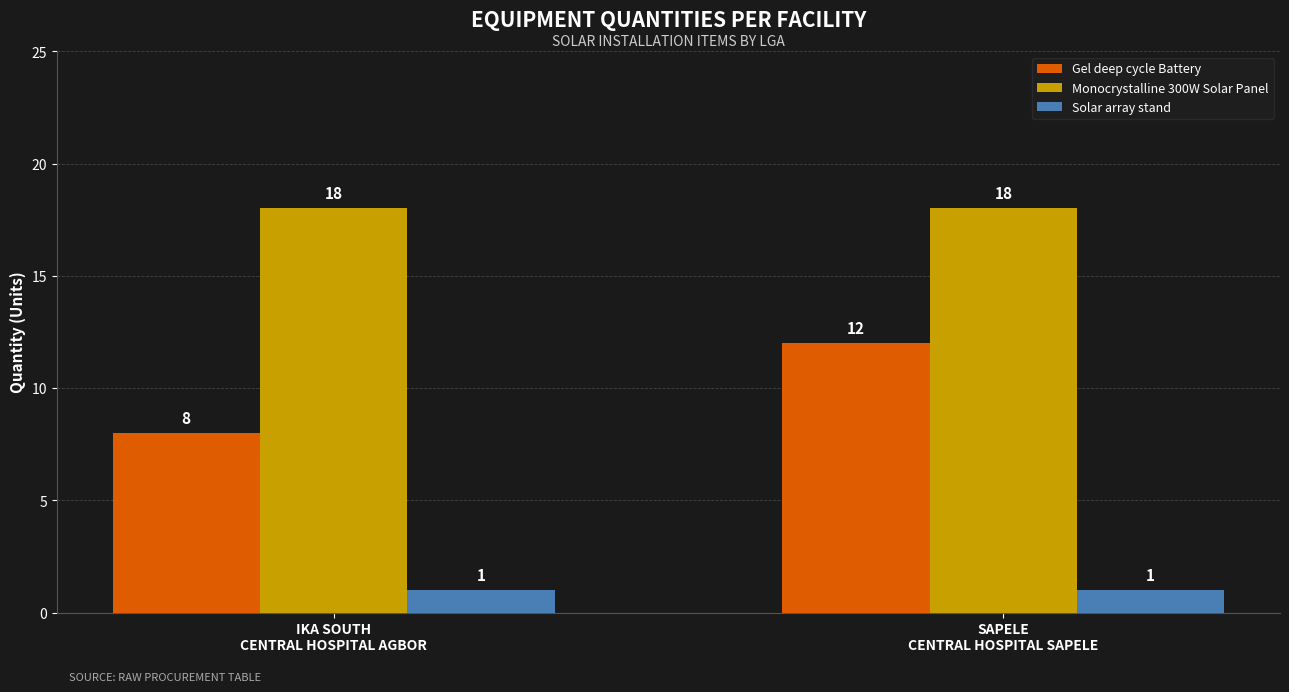

Is the value of Gel deep cycle Battery at SAPELE
CENTRAL HOSPITAL SAPELE greater than the value of Monocrystalline 300W Solar Panel at SAPELE
CENTRAL HOSPITAL SAPELE?

No